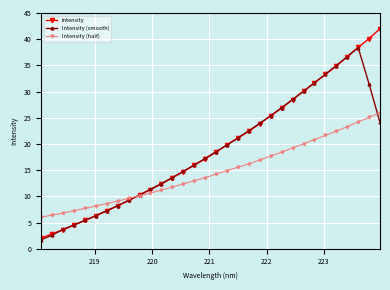

What is the maximum value shown in the chart?

42.0